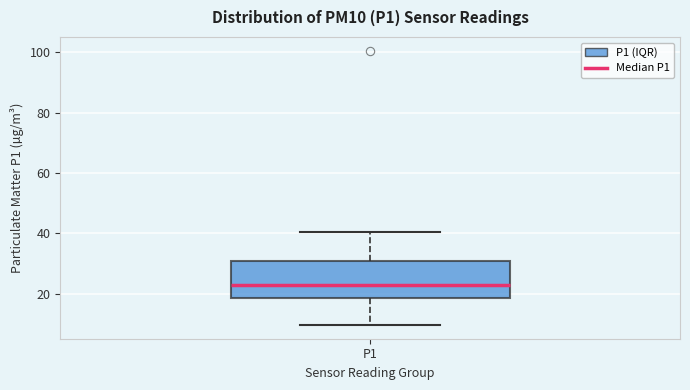

Read this box plot against the y-axis: the position of the median line, the range covered by the box, and the ends of both whiskers. The values are not printed on the chart, so give them approximately, as read against the axis.

median 22, box 18 to 30, whiskers 10 to 40